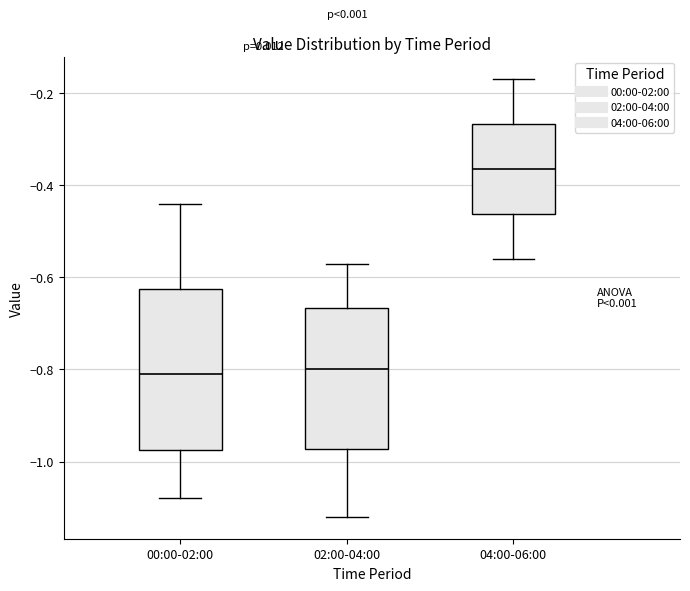

Which box is the tallest, from its lower edge to its upper edge?

00:00-02:00